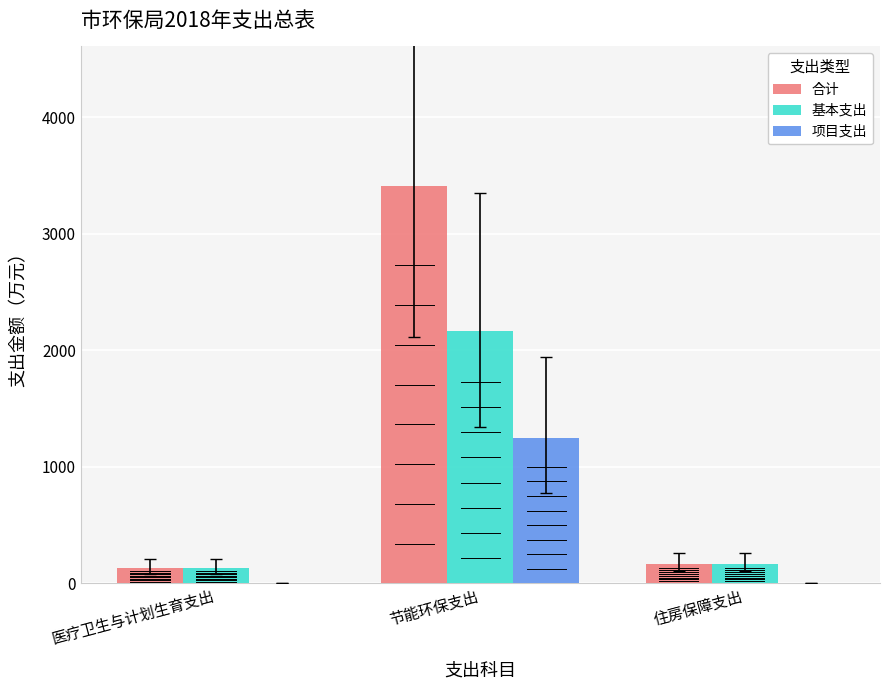

What is the sum of the 基本支出 values at 住房保障支出 and 医疗卫生与计划生育支出?

301.9